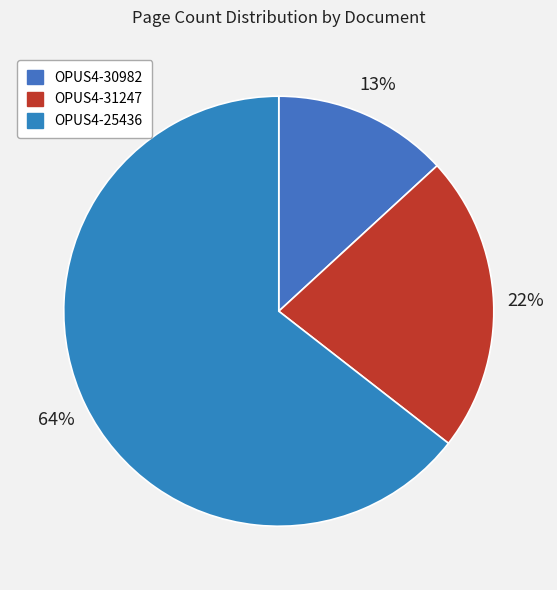

Does OPUS4-25436 account for over 50% of the chart?

Yes